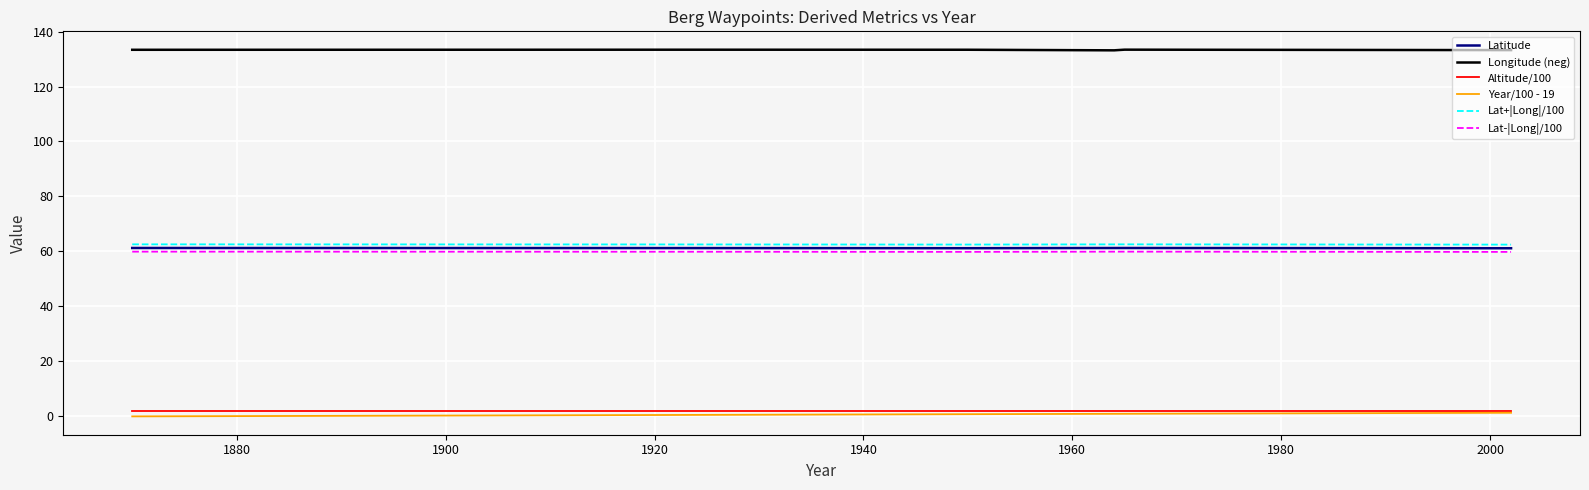

What are all the series names shown in the legend?

Latitude, Longitude (neg), Altitude/100, Year/100 - 19, Lat+|Long|/100, Lat-|Long|/100